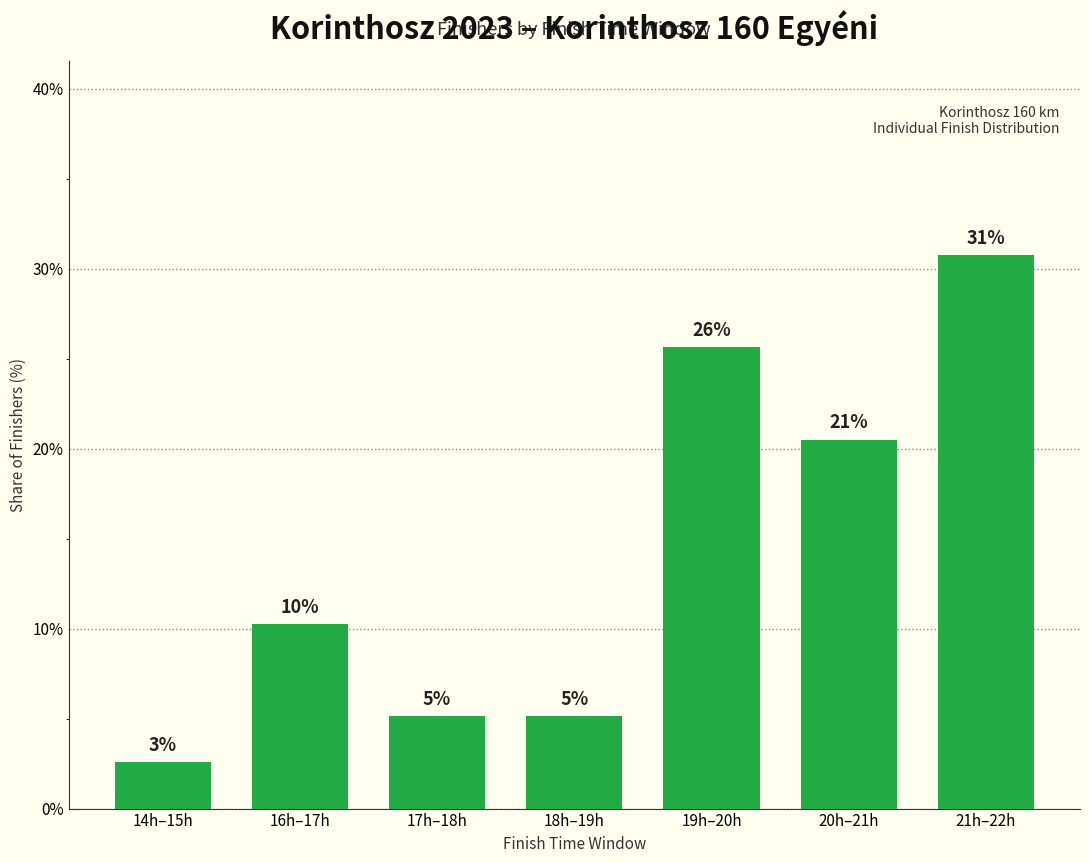

What is the label of the 1st bar from the right?

21h–22h